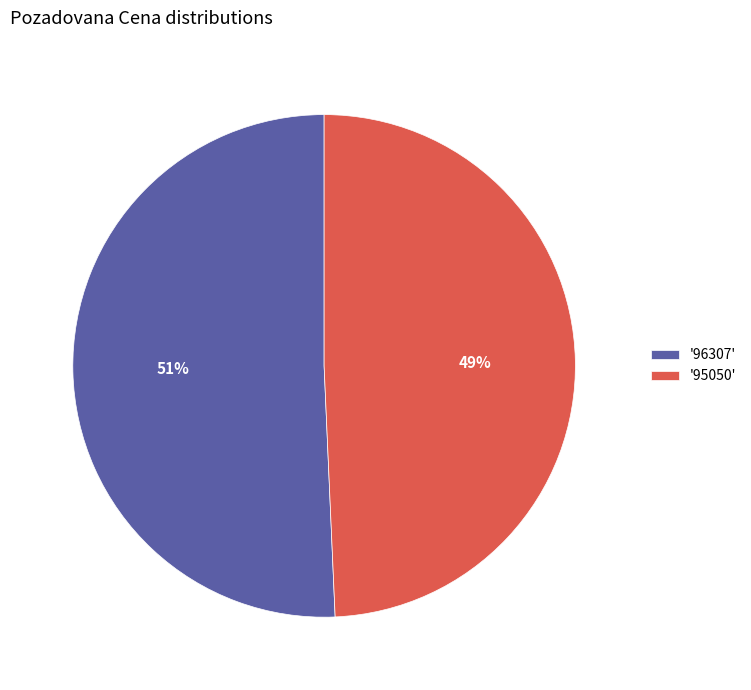

To the nearest percent, what is the average slice percentage?

50%